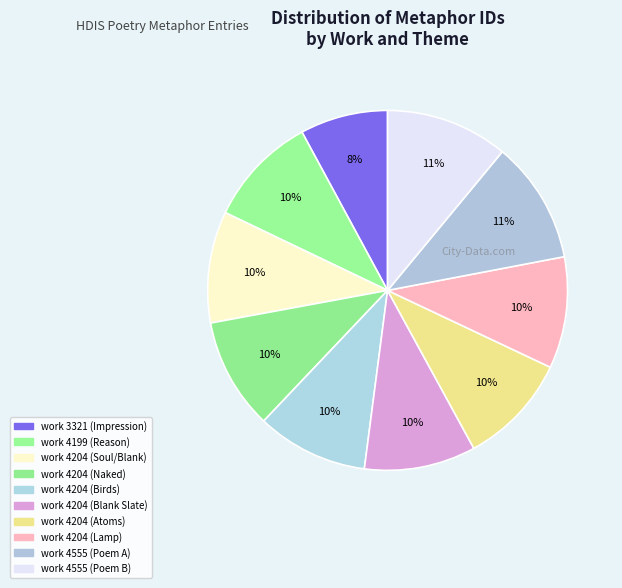

Between work 4204 (Blank Slate) and work 4555 (Poem B), which is larger?

work 4555 (Poem B)